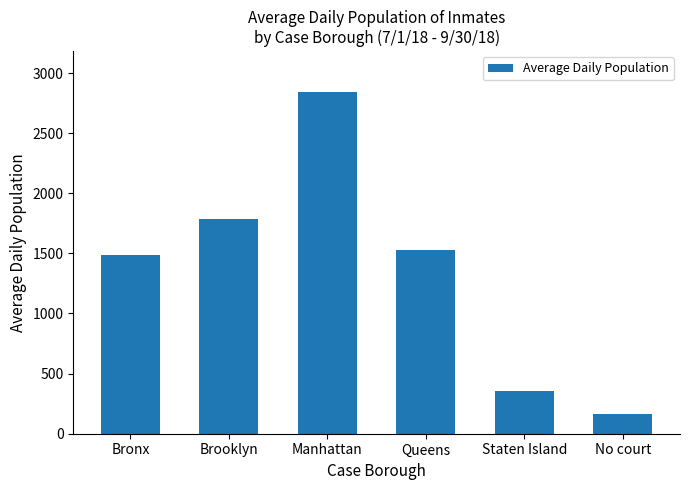

Reading right to left, transcribe all the data shown in this chart.

No court=163.0	Staten Island=359.1	Queens=1526.3	Manhattan=2840.7	Brooklyn=1787.5	Bronx=1485.5